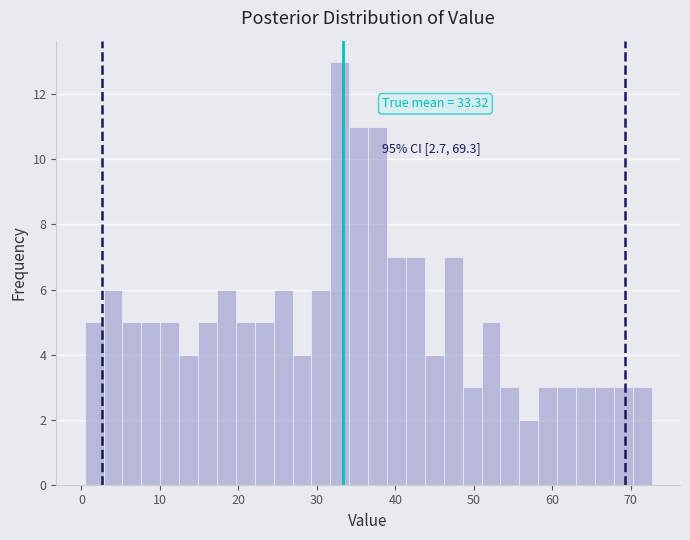

Around what value on the x-axis is the tallest bar? Give the approximate position of its centre, as read against the axis.

33